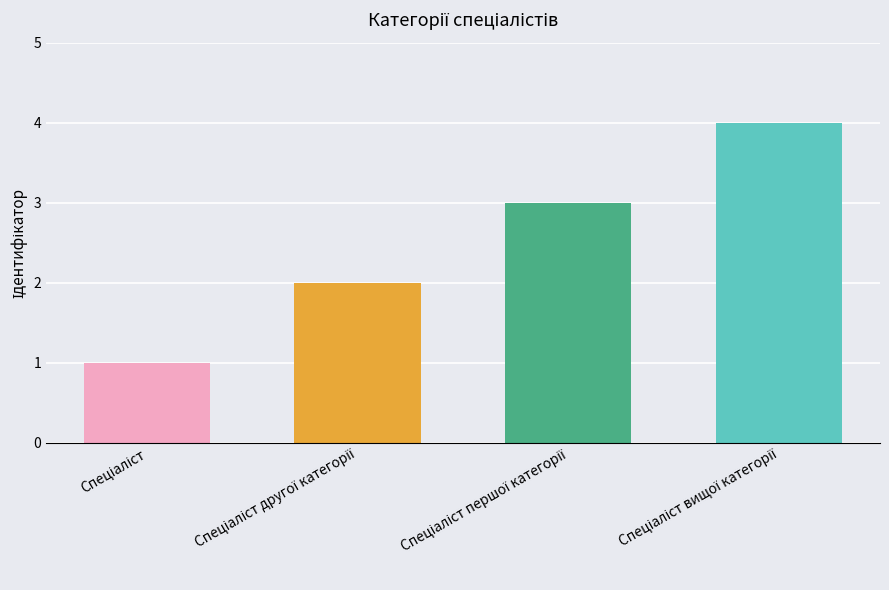

What is the average value?

2